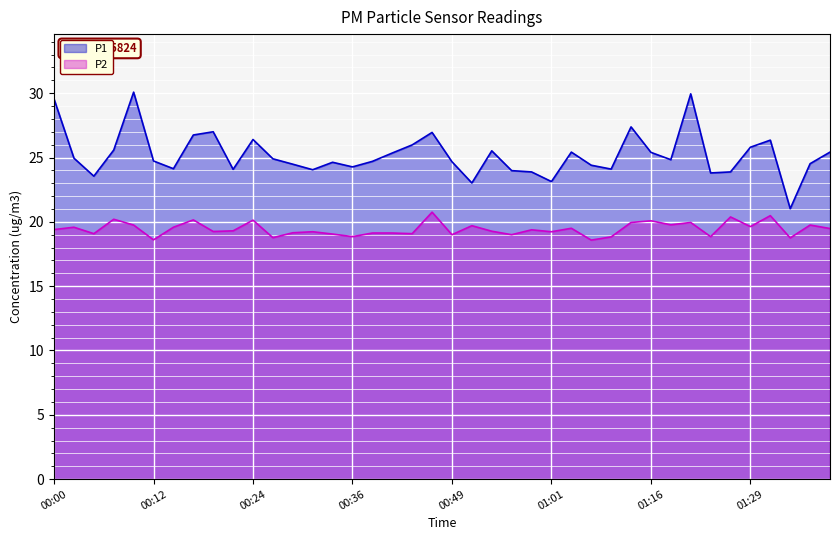

At how many categories does at least one series exceed 18?

40